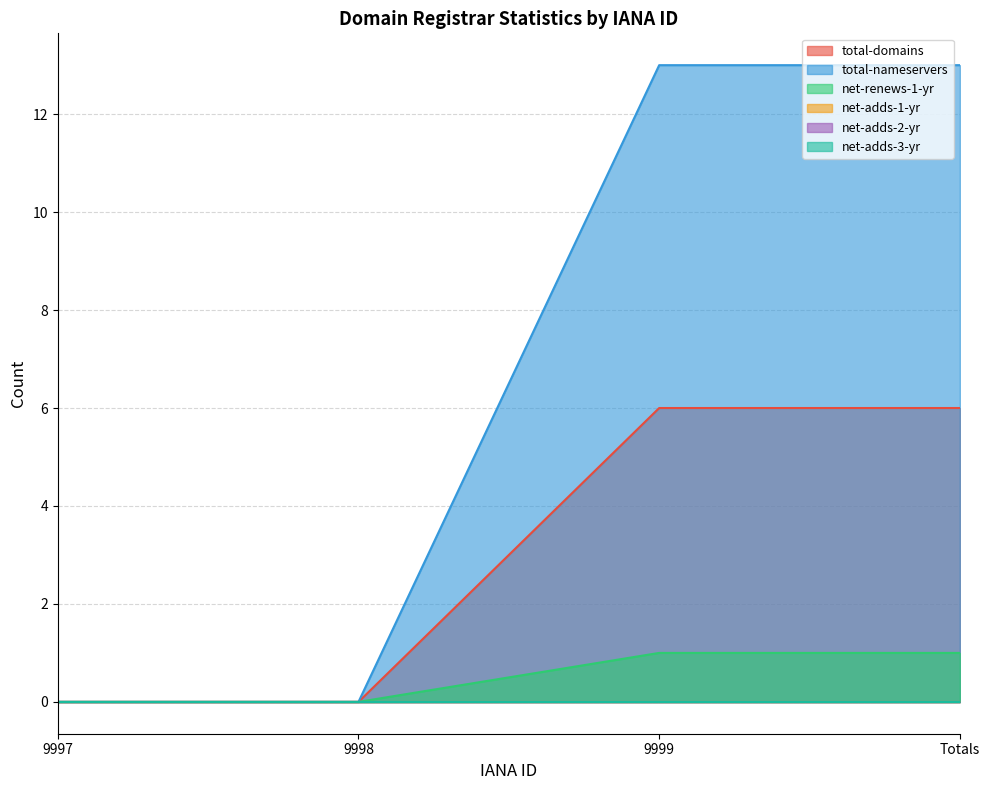

True or false: total-domains and total-nameservers cross at least once.

False